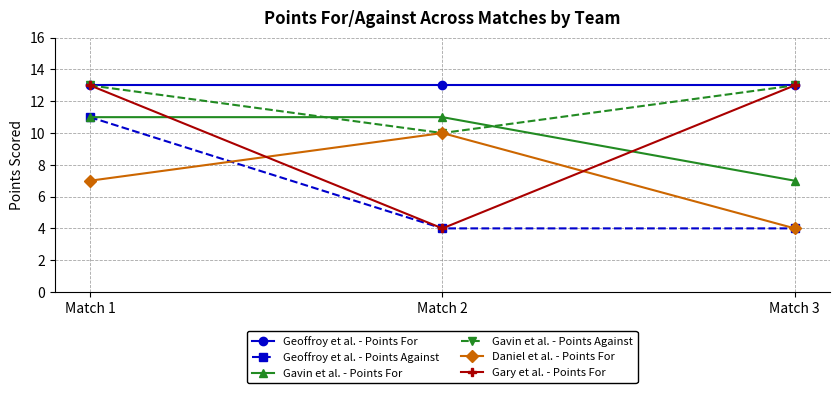

Reading left to right, transcribe all the data shown in this chart.

Geoffroy et al. - Points For: 13	13	13
Geoffroy et al. - Points Against: 11	4	4
Gavin et al. - Points For: 11	11	7
Gavin et al. - Points Against: 13	10	13
Daniel et al. - Points For: 7	10	4
Gary et al. - Points For: 13	4	13